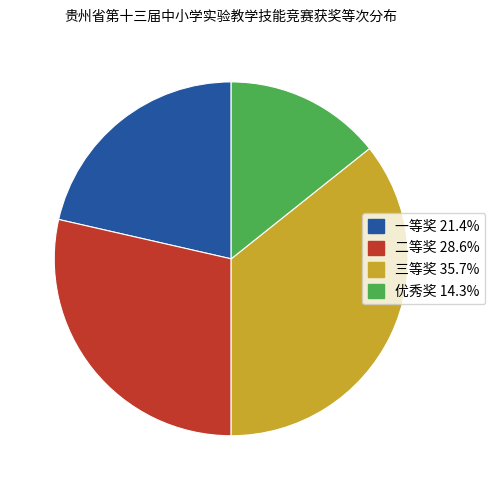

Which has a higher value, 二等奖 or 一等奖?

二等奖